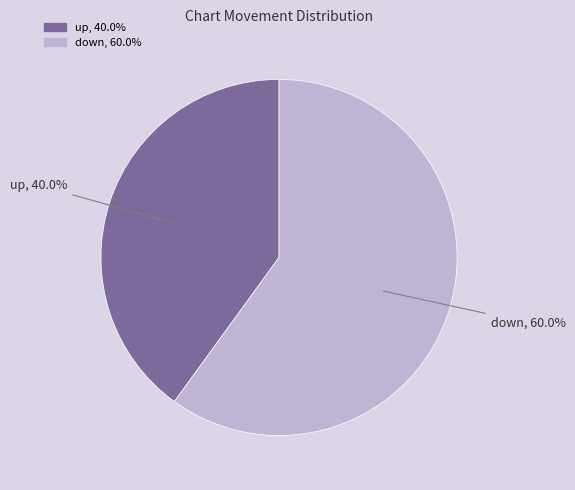

Which slice is the largest?

down